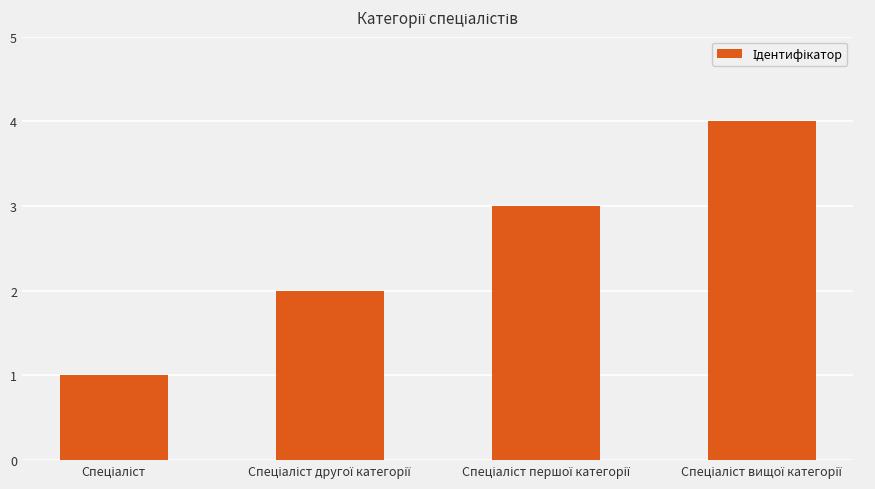

What is the maximum value shown in the chart?

4